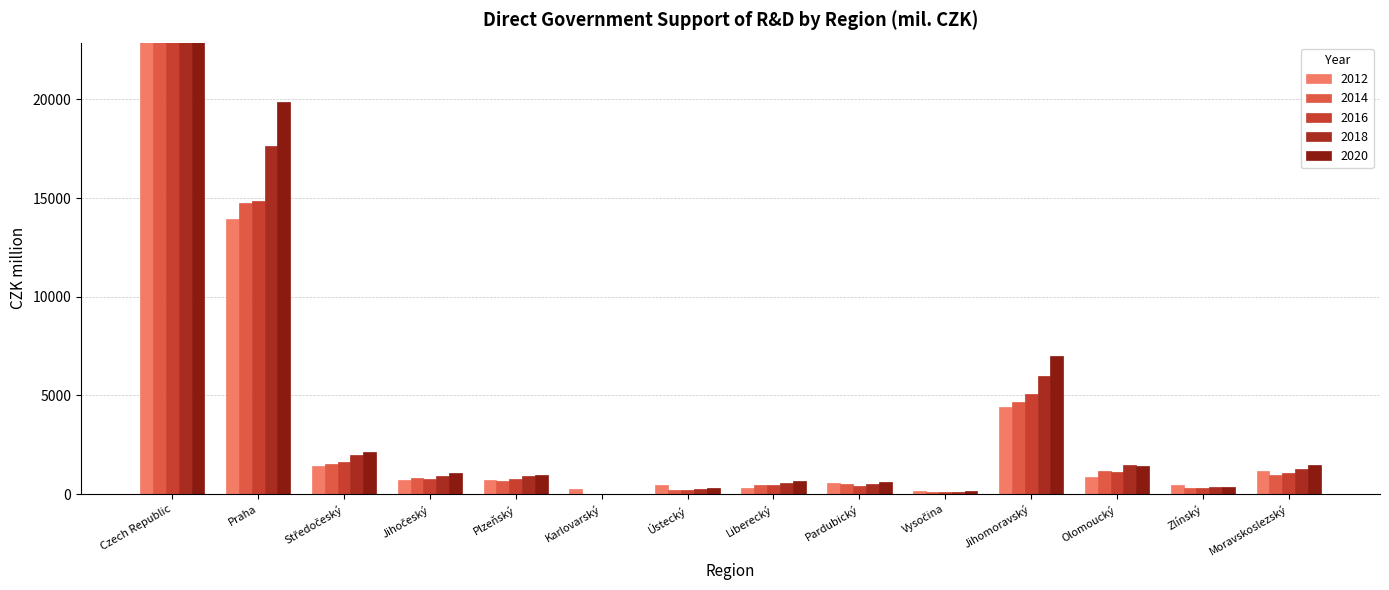

What is the value of the 2016 bar at the 9th from the left?

431.2